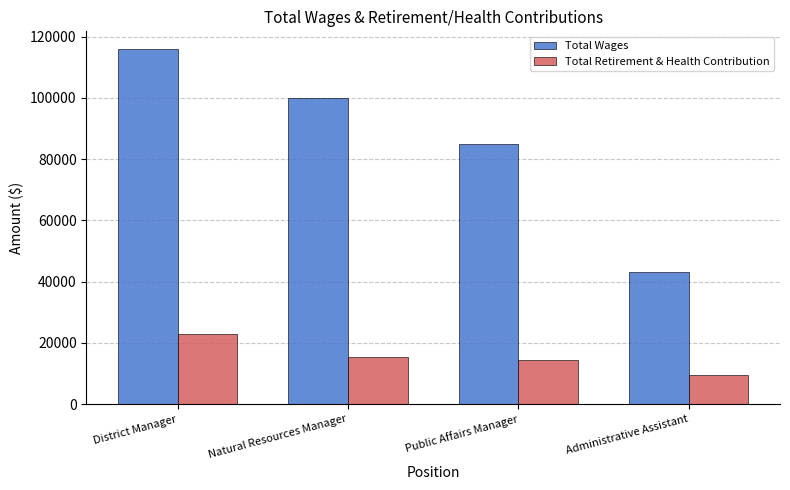

Reading right to left, what are all the values shown in this chart?

Total Wages: Administrative Assistant=43060	Public Affairs Manager=85062	Natural Resources Manager=100000	District Manager=115918
Total Retirement & Health Contribution: Administrative Assistant=9514	Public Affairs Manager=14541	Natural Resources Manager=15403	District Manager=23014